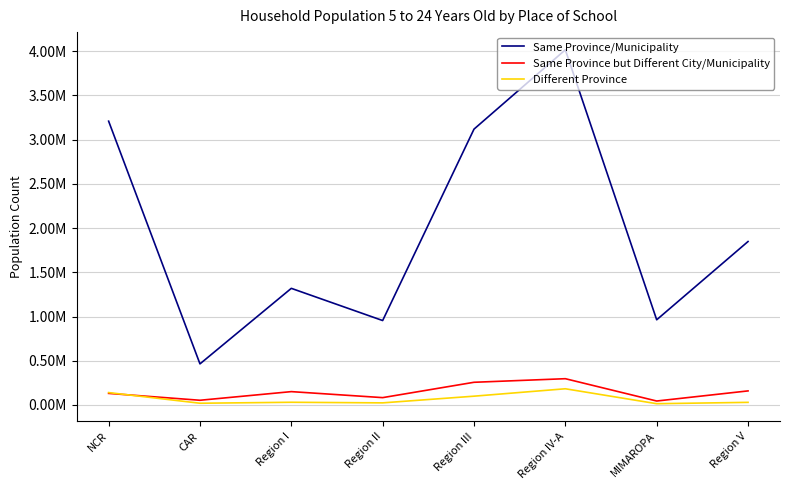

What are all the series names shown in the legend?

Same Province/Municipality, Same Province but Different City/Municipality, Different Province